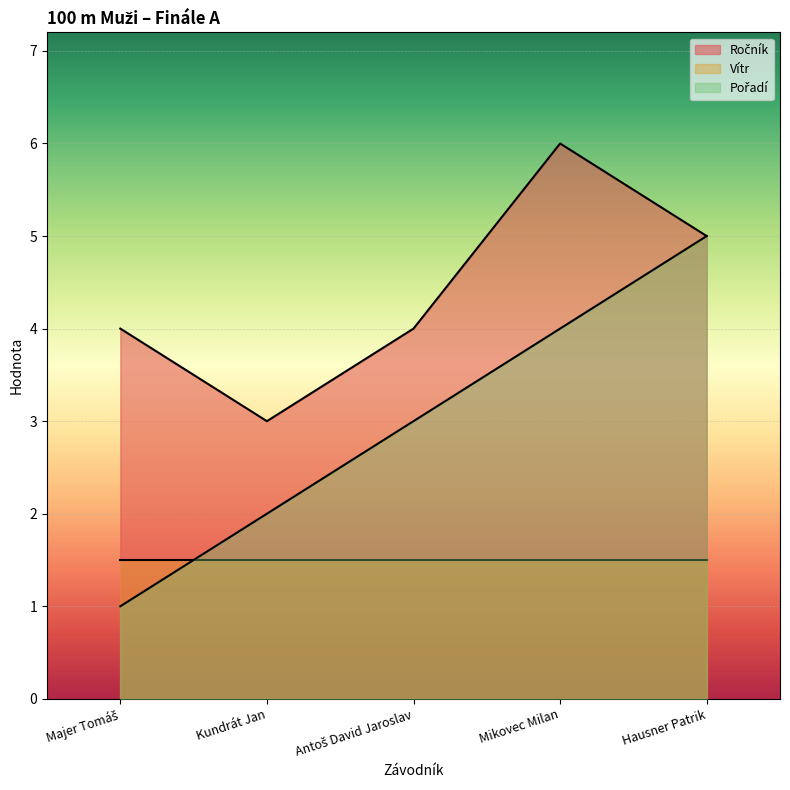

What is the label of the 1st point from the right?

Hausner Patrik